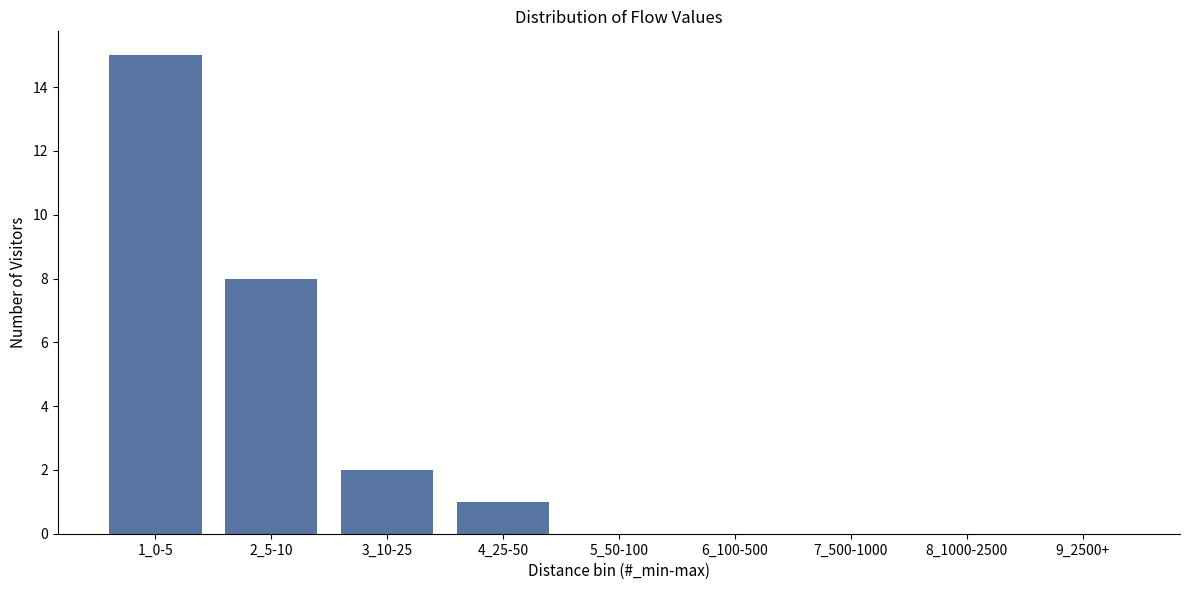

Reading left to right, what are all the values shown in this chart?

1_0-5=15	2_5-10=8	3_10-25=2	4_25-50=1	5_50-100=0	6_100-500=0	7_500-1000=0	8_1000-2500=0	9_2500+=0